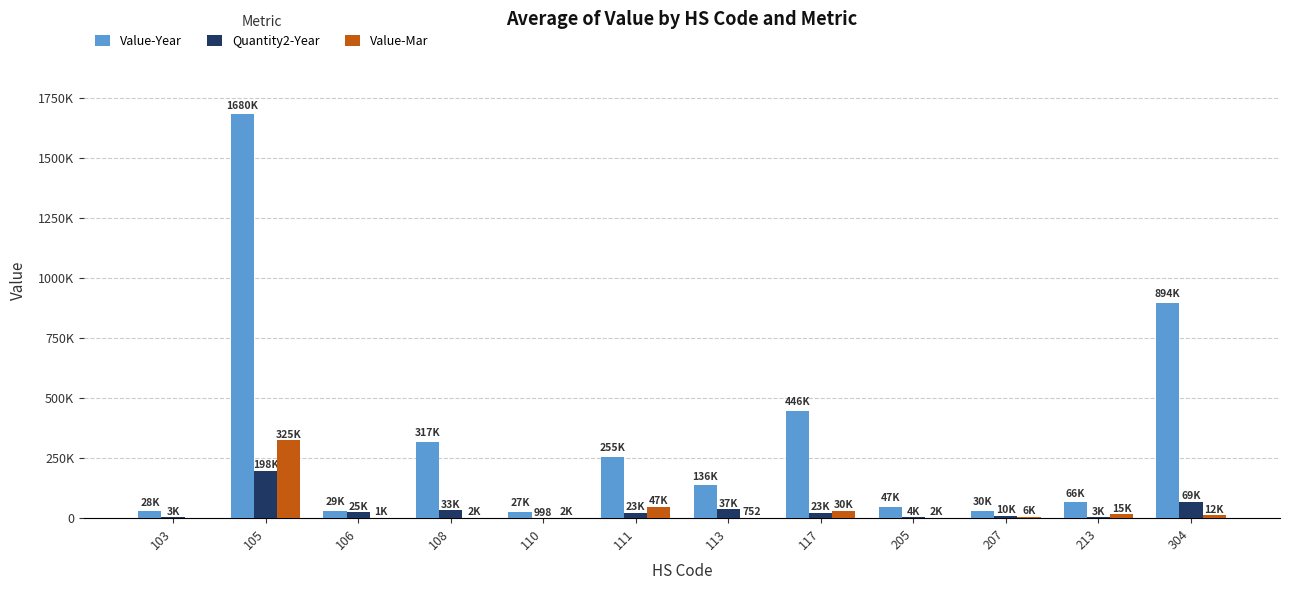

What are all the series names shown in the legend?

Value-Year, Quantity2-Year, Value-Mar